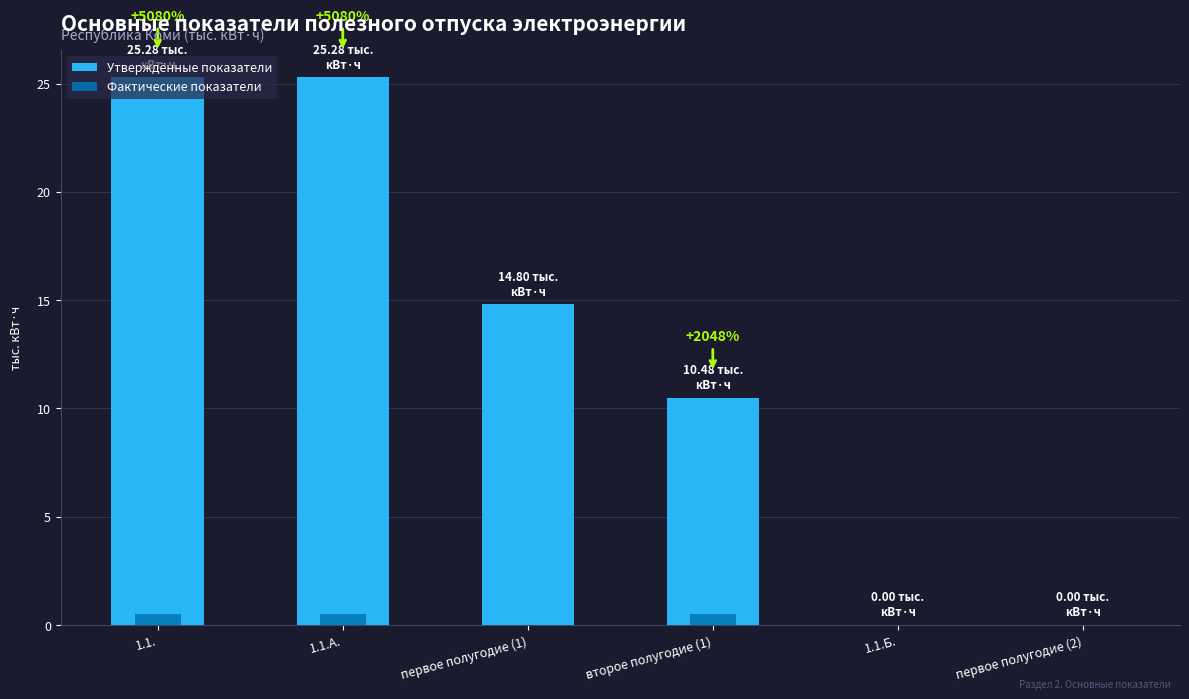

At which category is the sum across all series the highest?

1.1.